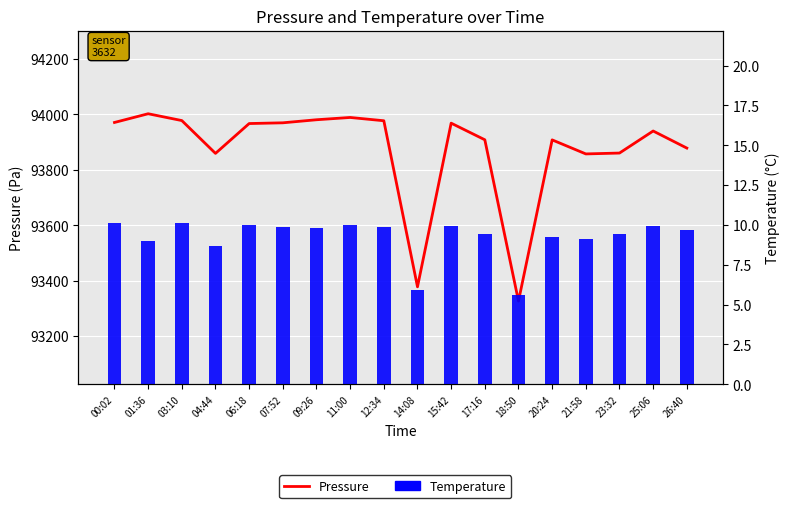

What position from the left is 25:06?

17